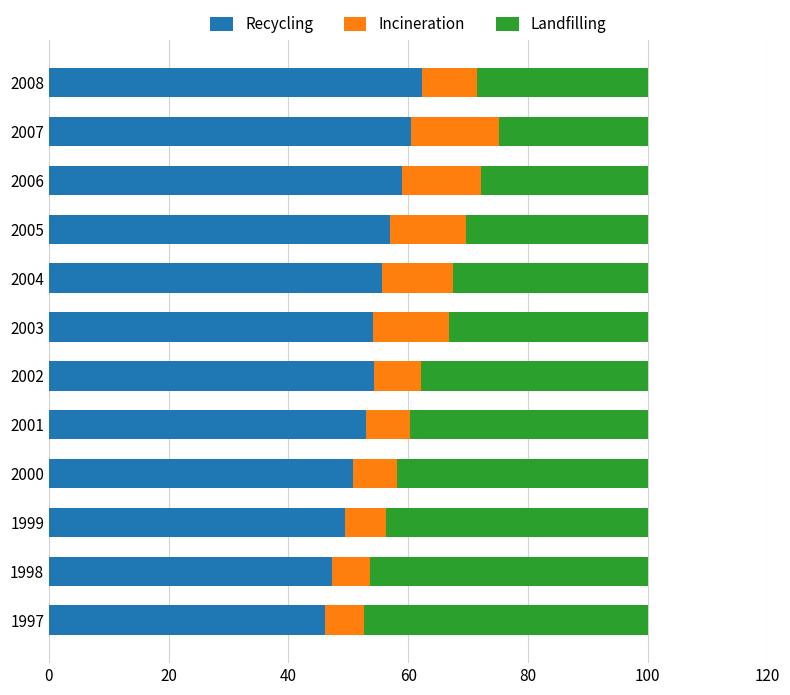

What is the difference between the second highest and second lowest values in the Recycling series?

13.2